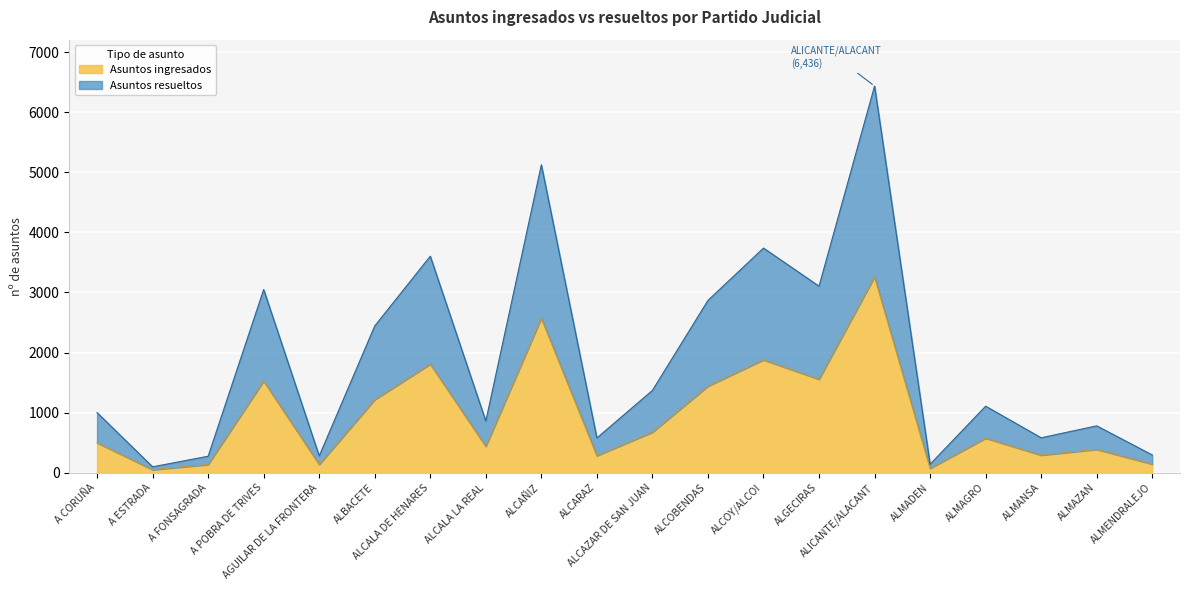

Between ALBACETE and ALMENDRALEJO, which is larger?

ALBACETE